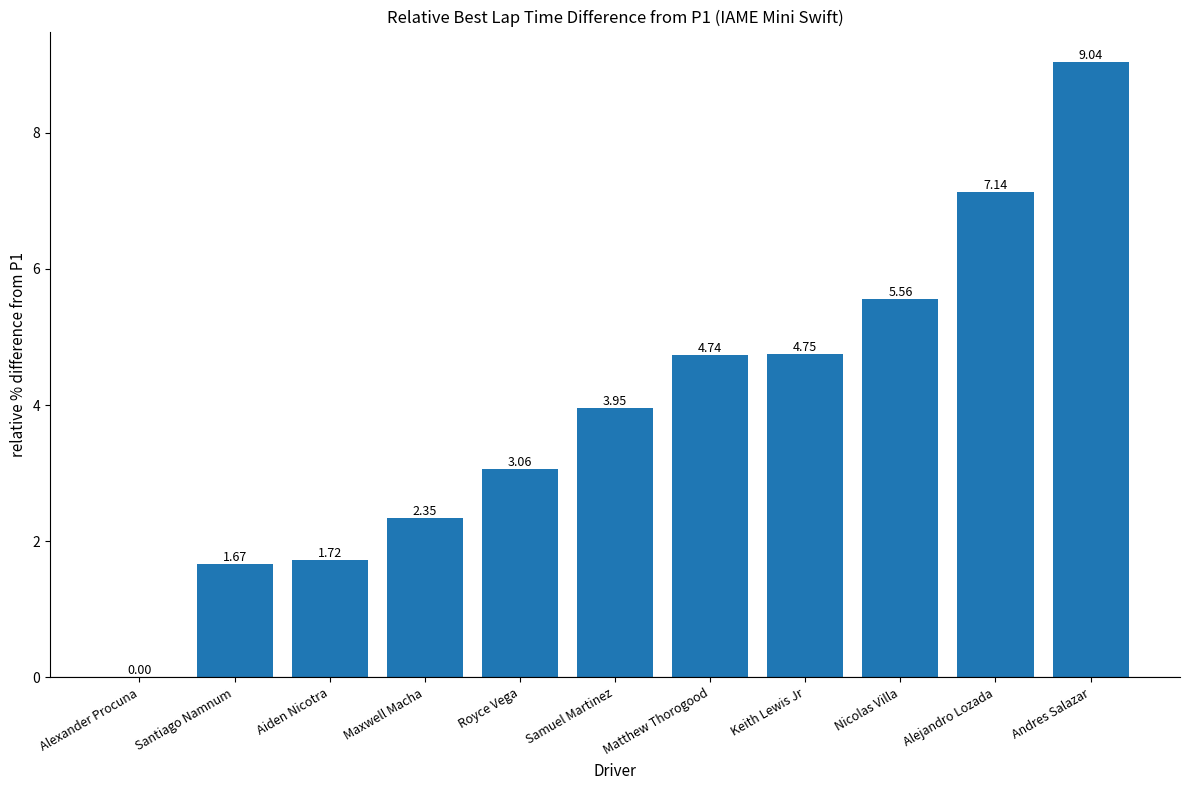

Between Alejandro Lozada and Samuel Martinez, which is larger?

Alejandro Lozada